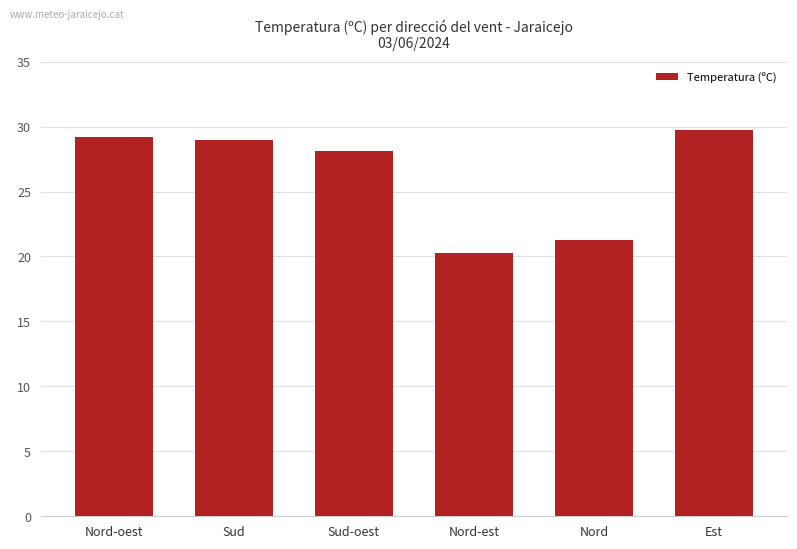

How many values are below 29?

3